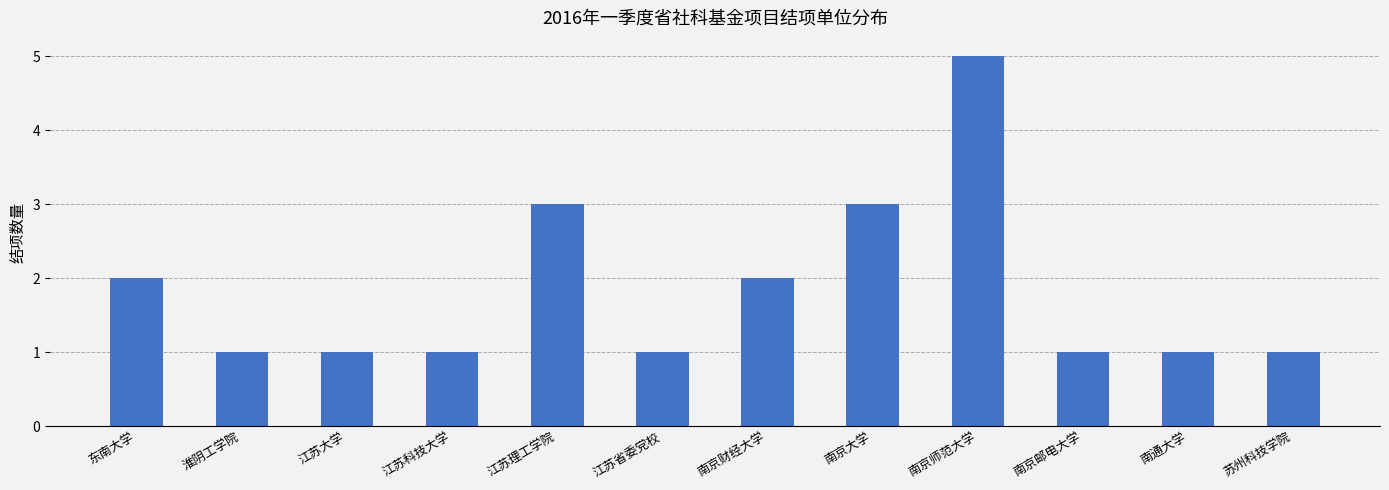

How many values are between 1 and 3?

11